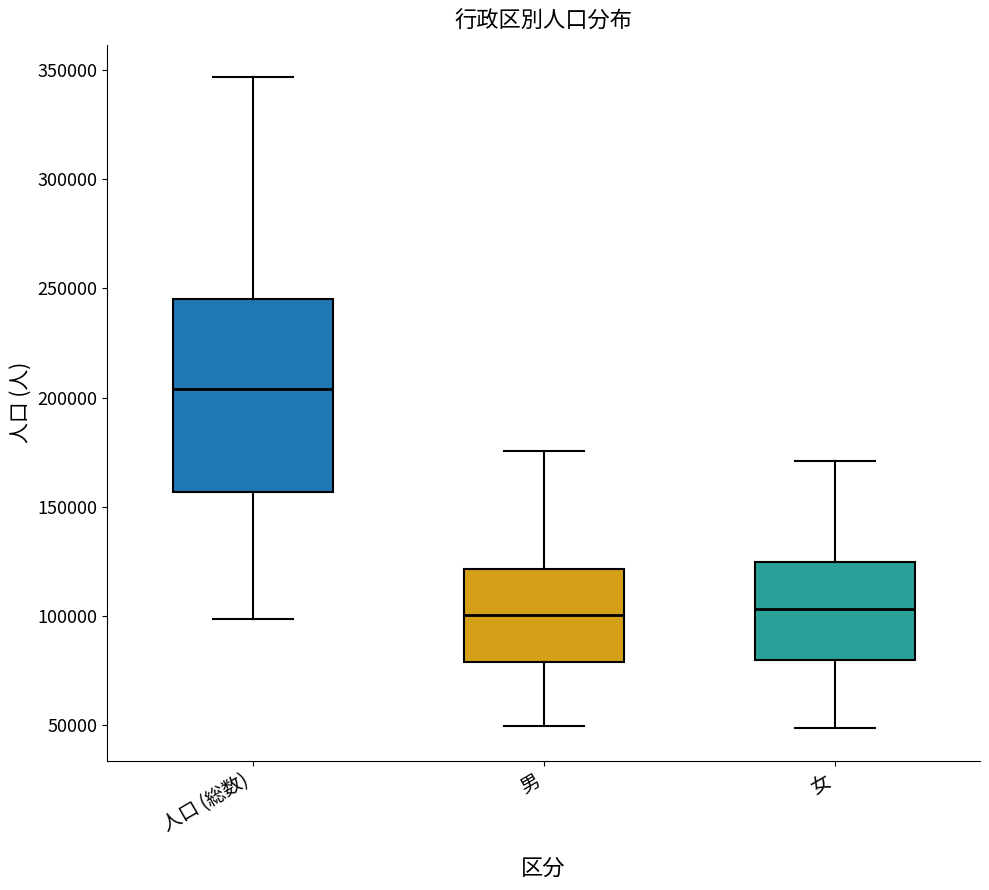

Where does the upper whisker of the box for 女 end on the y-axis? The values are not printed on the chart, so give them approximately, as read against the axis.

170000